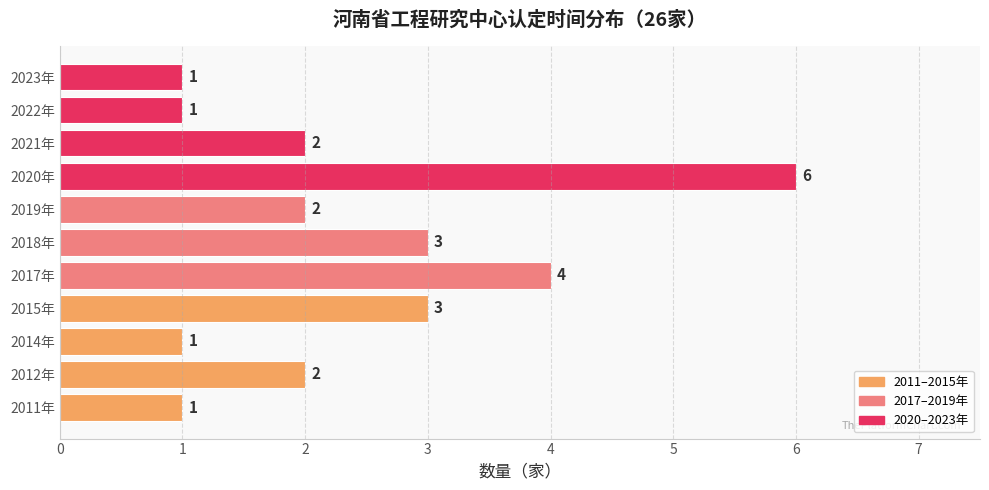

Count the values in the range 1 to 3.

9